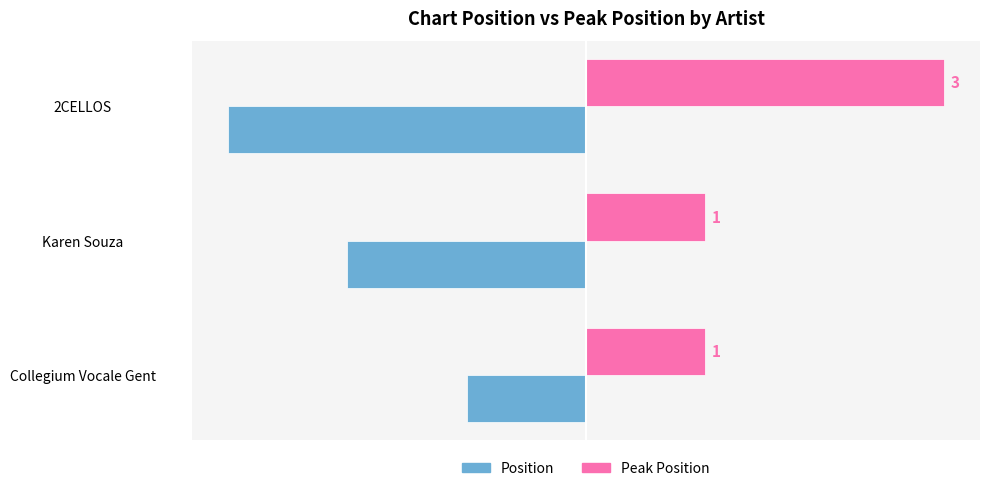

Is it true that Peak Position equals 0 at Karen Souza?

False